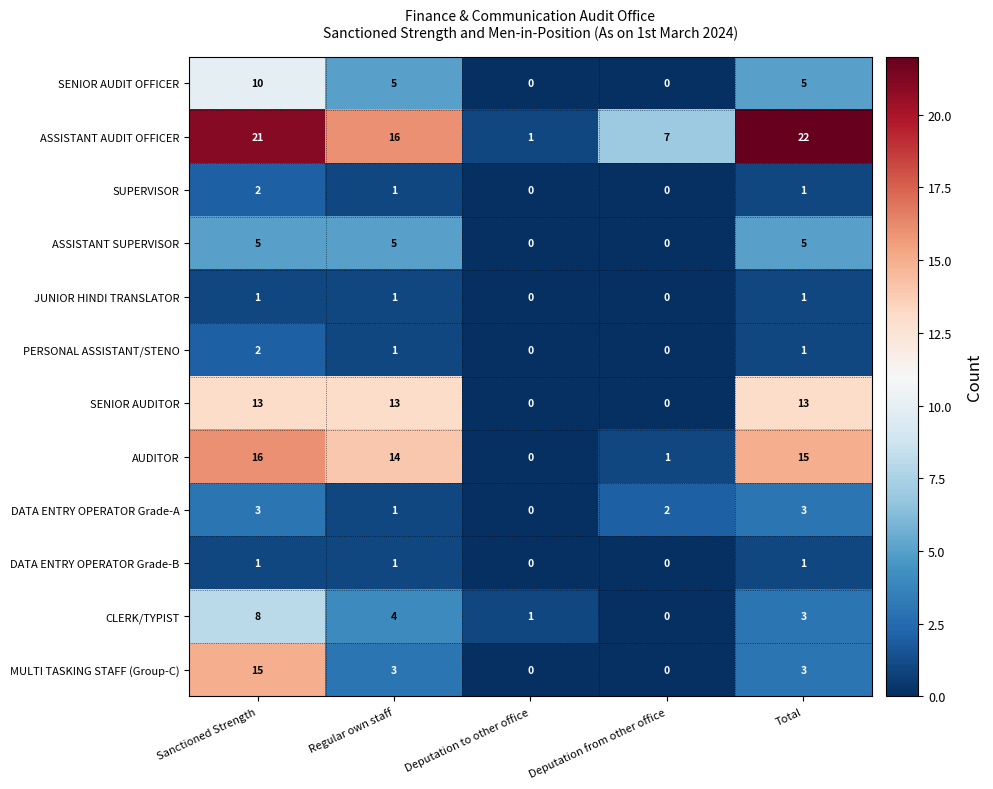

Which category has the highest value across all series?

Total